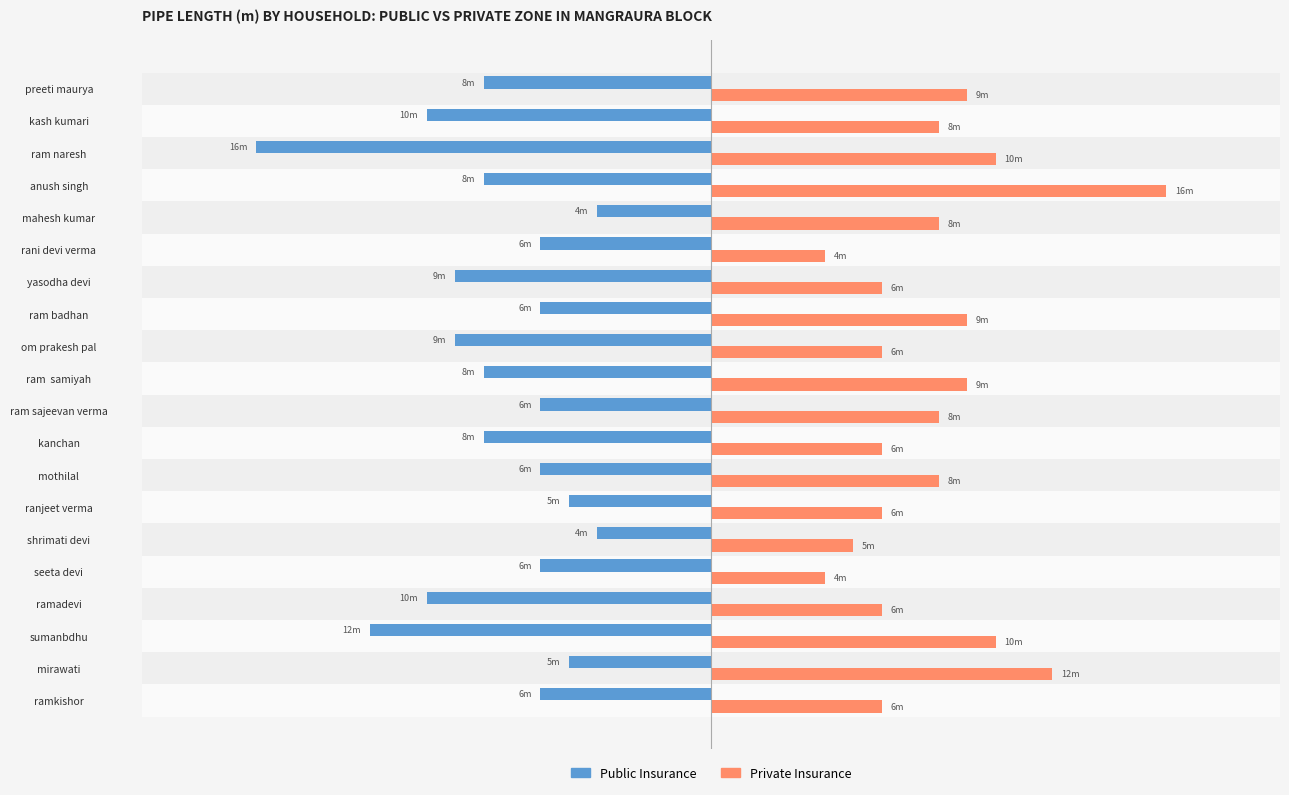

Which series has the largest total across all categories?

Private Insurance